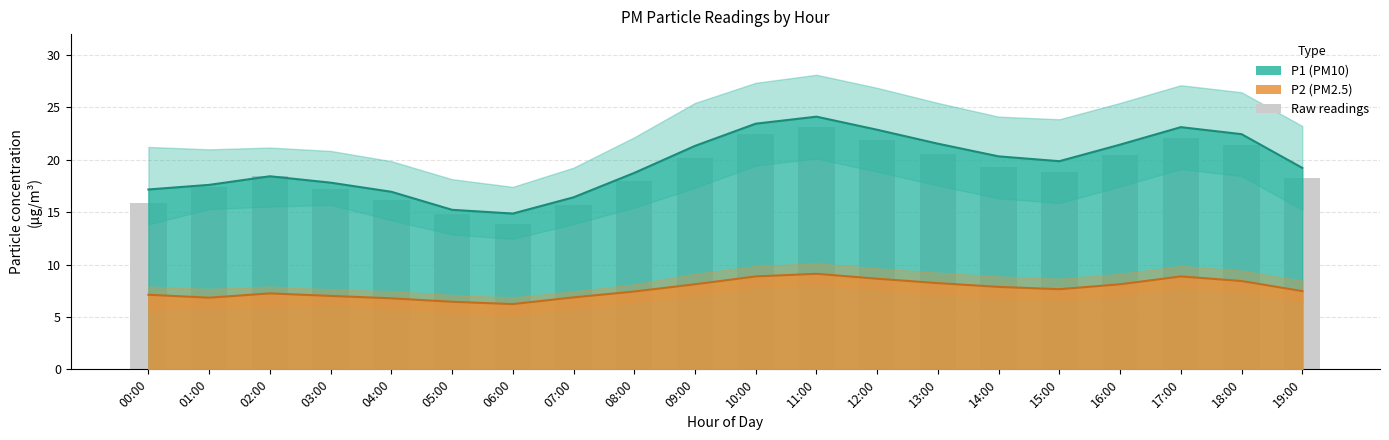

Reading left to right, transcribe all the data shown in this chart.

P1: 00:00=17.2	01:00=17.6	02:00=18.4	03:00=17.8	04:00=16.9	05:00=15.2	06:00=14.9	07:00=16.4	08:00=18.8	09:00=21.3	10:00=23.4	11:00=24.1	12:00=22.9	13:00=21.5	14:00=20.3	15:00=19.9	16:00=21.4	17:00=23.1	18:00=22.4	19:00=19.2
P2: 00:00=7.1	01:00=6.8	02:00=7.2	03:00=7.0	04:00=6.8	05:00=6.5	06:00=6.2	07:00=6.9	08:00=7.4	09:00=8.1	10:00=8.9	11:00=9.1	12:00=8.7	13:00=8.2	14:00=7.9	15:00=7.7	16:00=8.1	17:00=8.9	18:00=8.4	19:00=7.5
P1_upper: 00:00=15.8	01:00=17.4	02:00=18.5	03:00=17.2	04:00=16.2	05:00=14.8	06:00=13.8	07:00=15.7	08:00=17.9	09:00=20.1	10:00=22.4	11:00=23.1	12:00=21.9	13:00=20.5	14:00=19.3	15:00=18.9	16:00=20.4	17:00=22.1	18:00=21.4	19:00=18.2